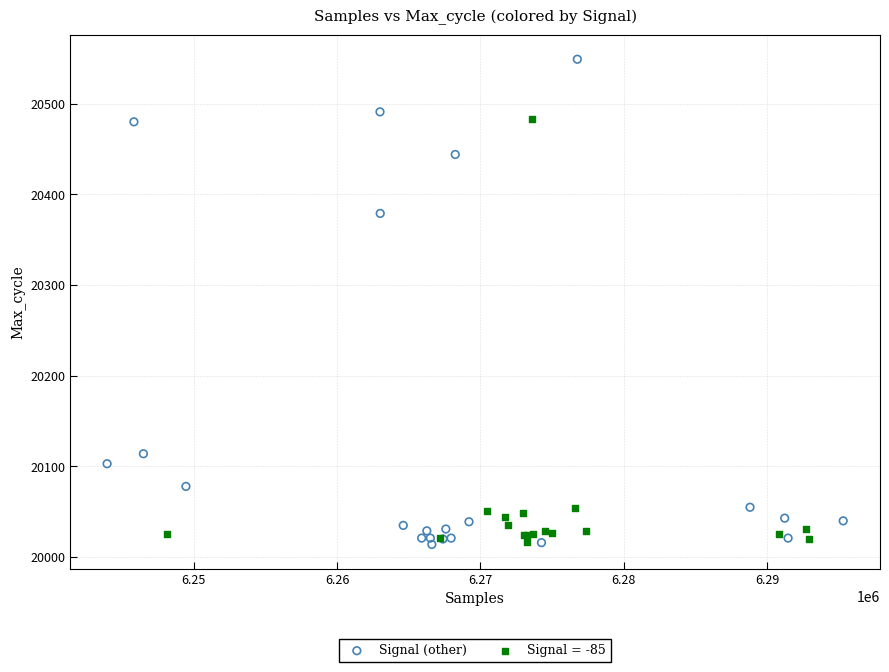

Which series reaches the maximum Y coordinate?

Signal (other)